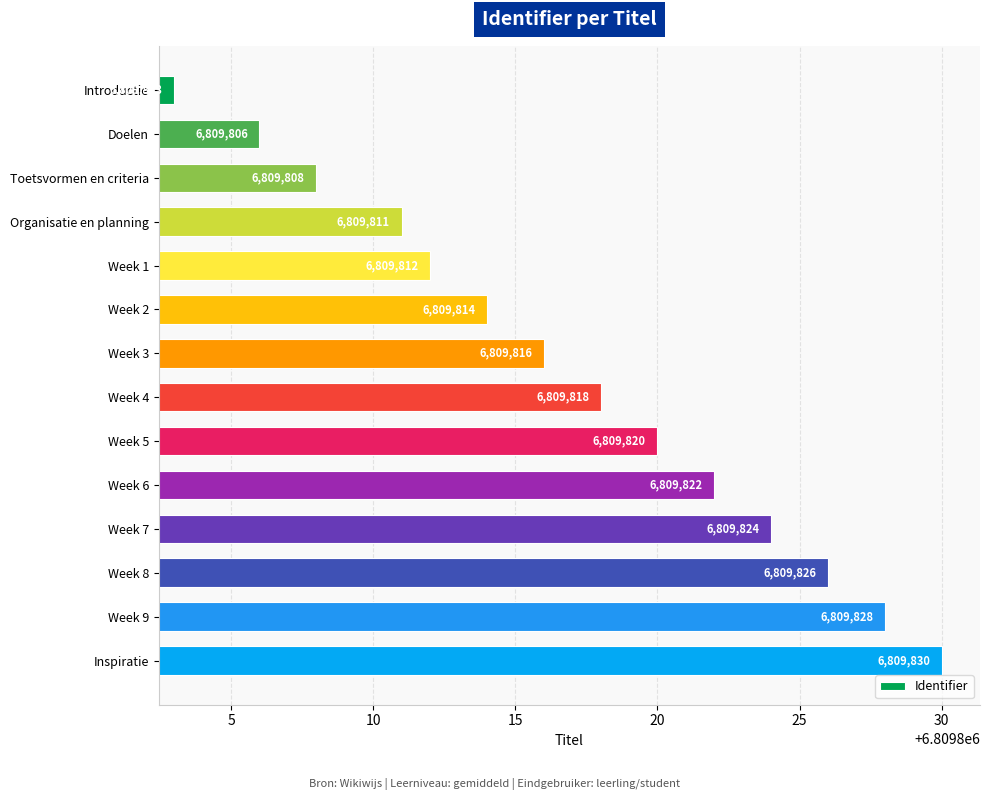

How many data points are less than 6809818?

7